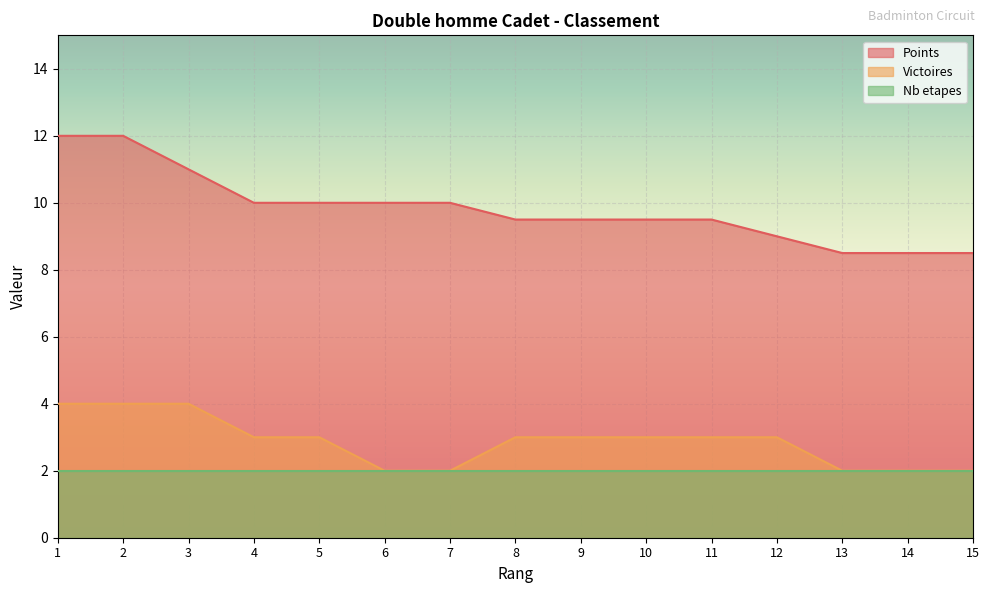

What value does the Points series have at 9?

9.5